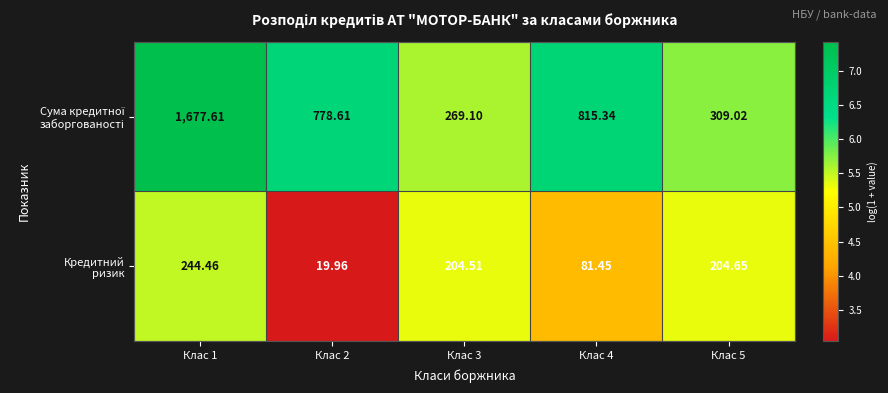

At which category is the sum across all series the highest?

Клас 1